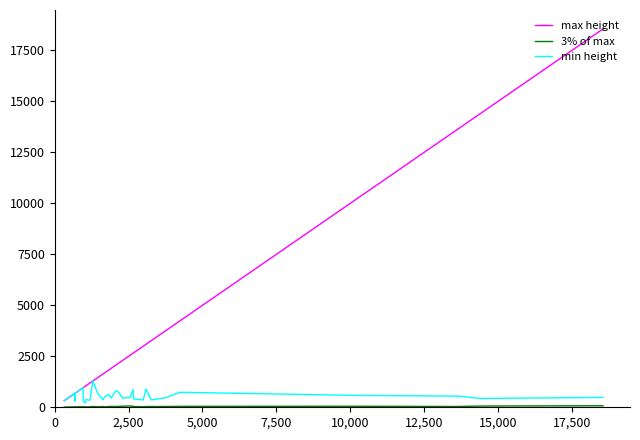

Which series has the largest total across all categories?

max height